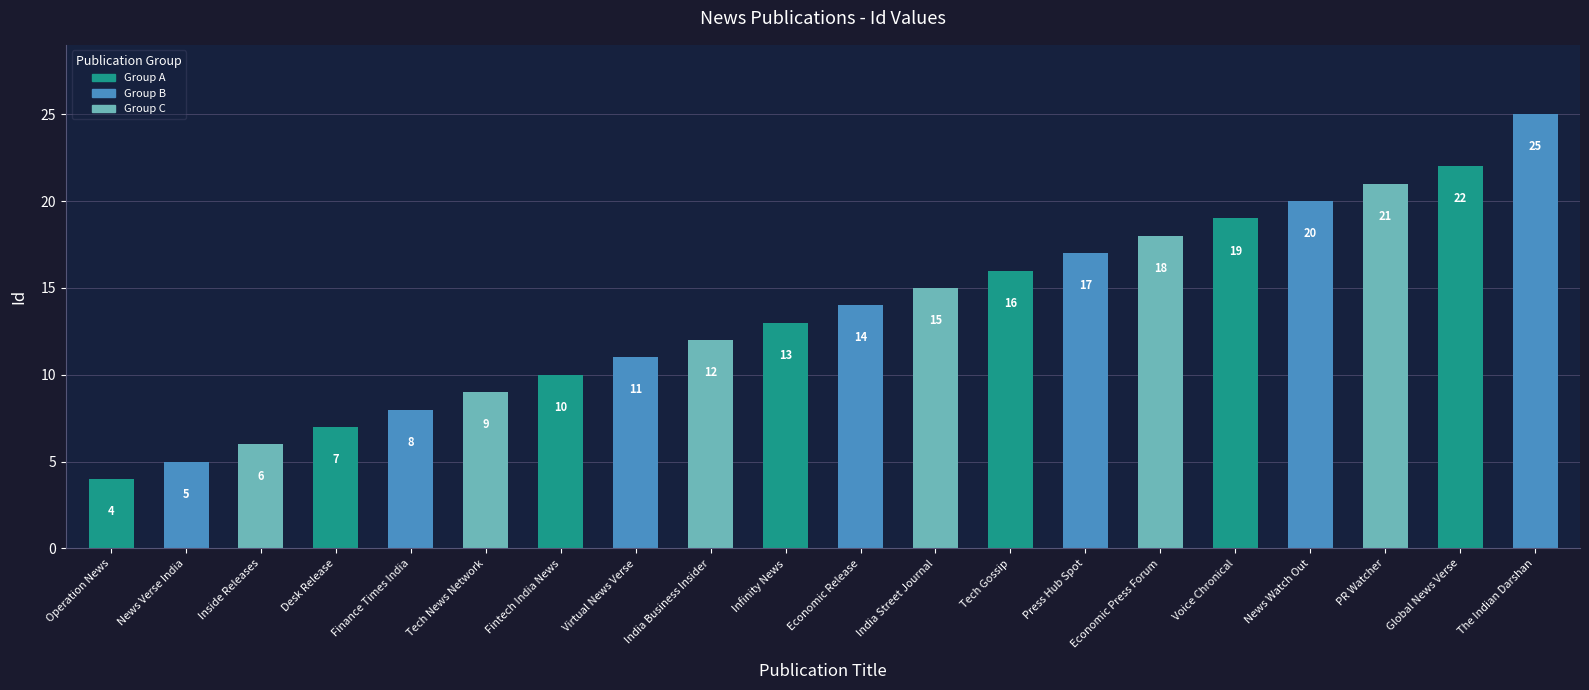

How many data points are less than 14?

10